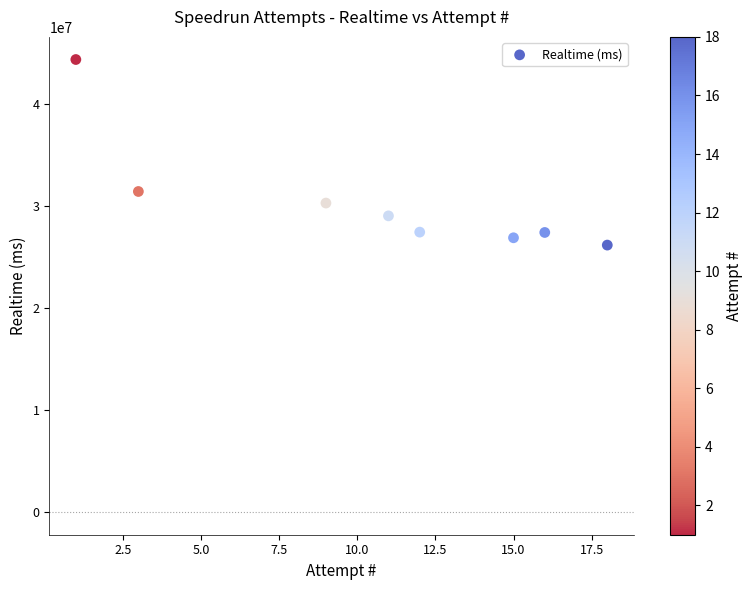

What Y value in the scatter plot is closest to 35241152?

31403189